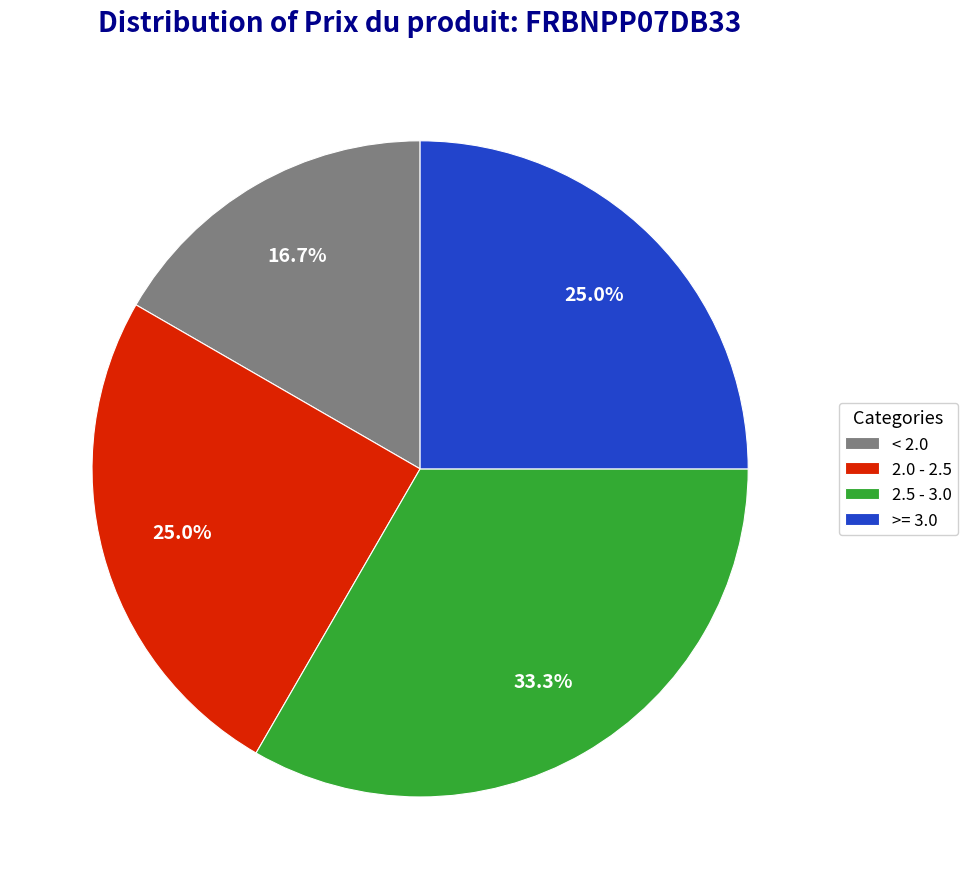

Which slice is the smallest?

< 2.0